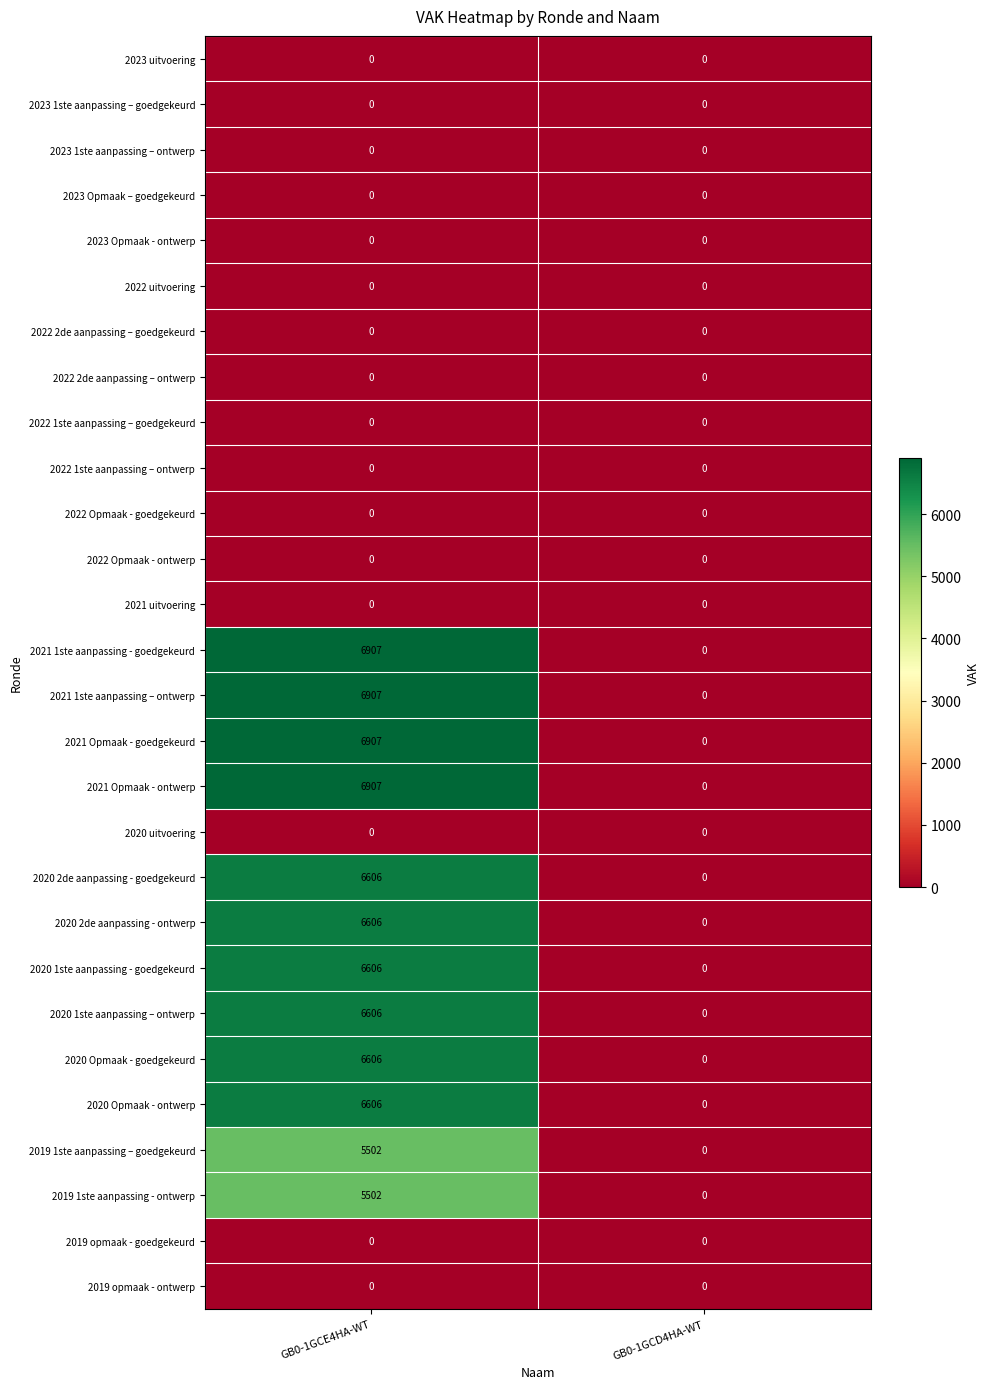

How many data points does each series have?

2